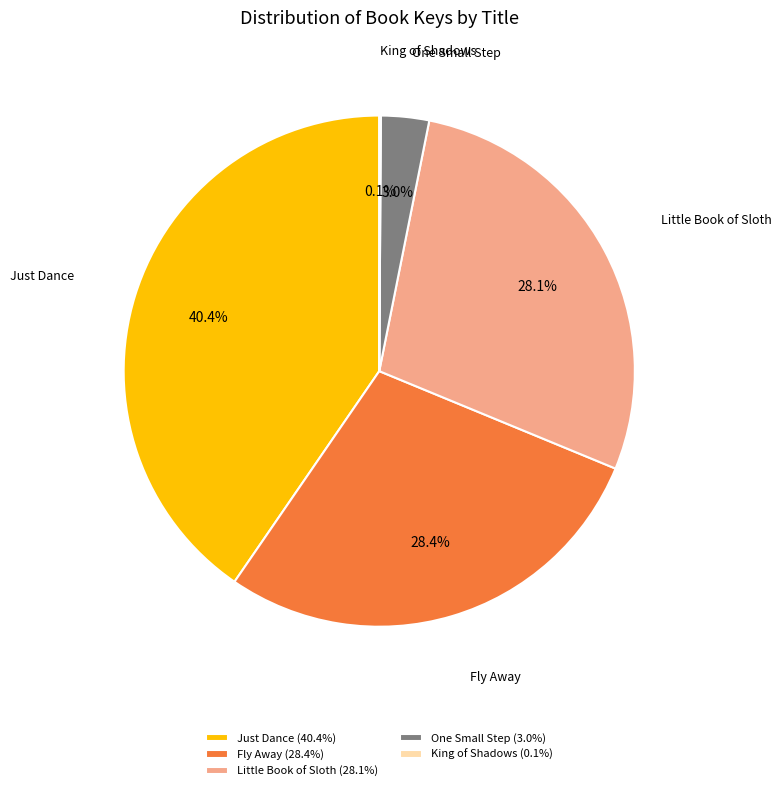

Which has a higher value, Just Dance or One Small Step?

Just Dance